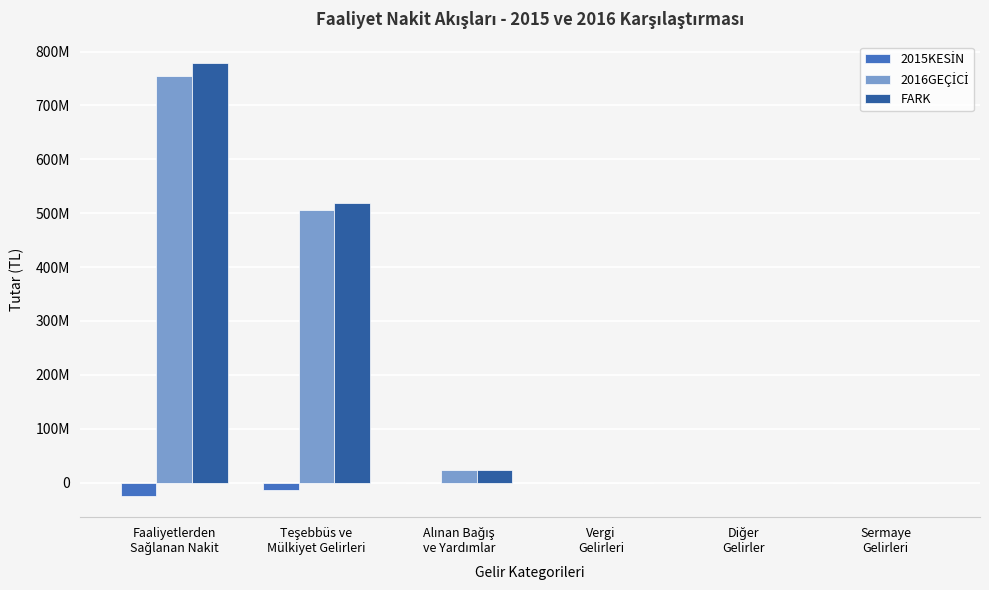

Are the bars grouped side by side (vs. stacked)?

Yes